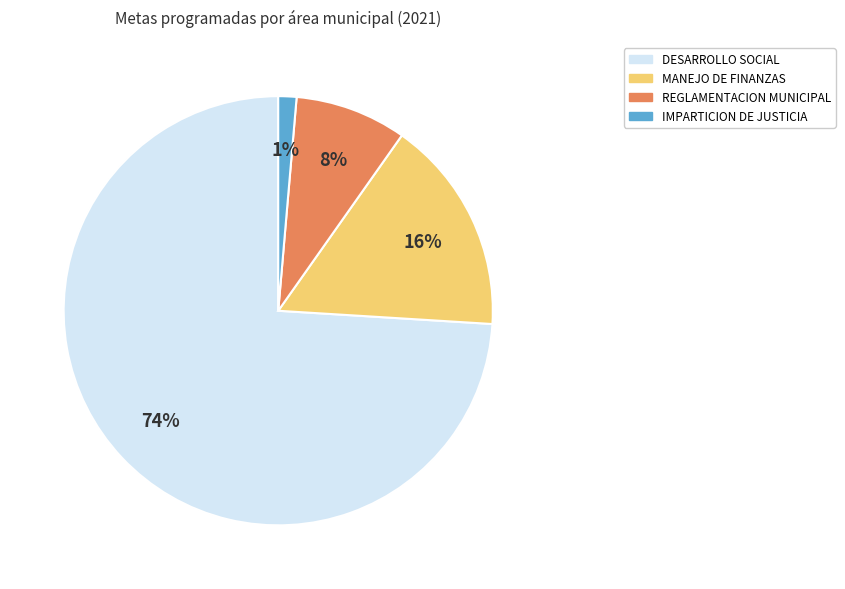

To the nearest percent, what is the average slice percentage?

25%